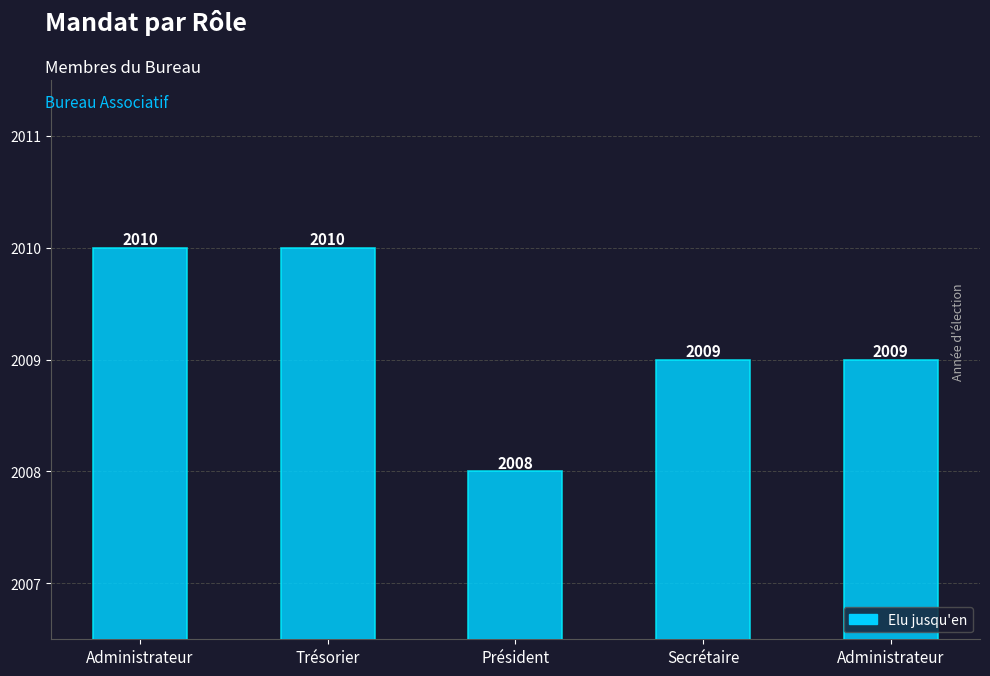

What is the label of the 2nd bar from the right?

Secrétaire